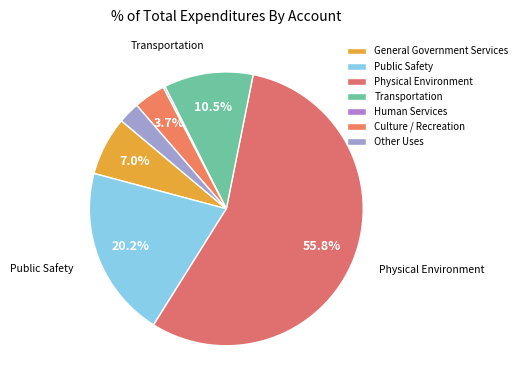

Is the sum of Transportation and Culture / Recreation greater than half?

No